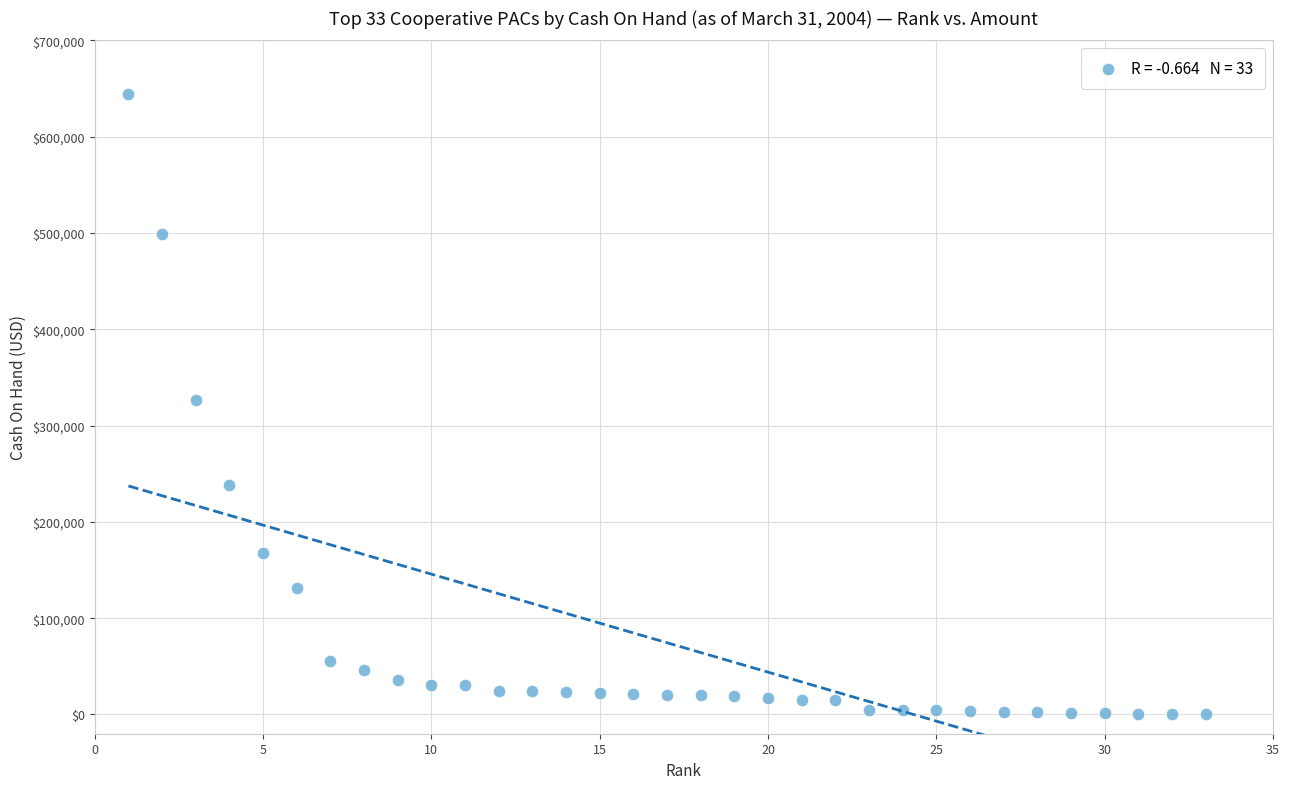

What is the range of Y values (max minus min)?

643809.0